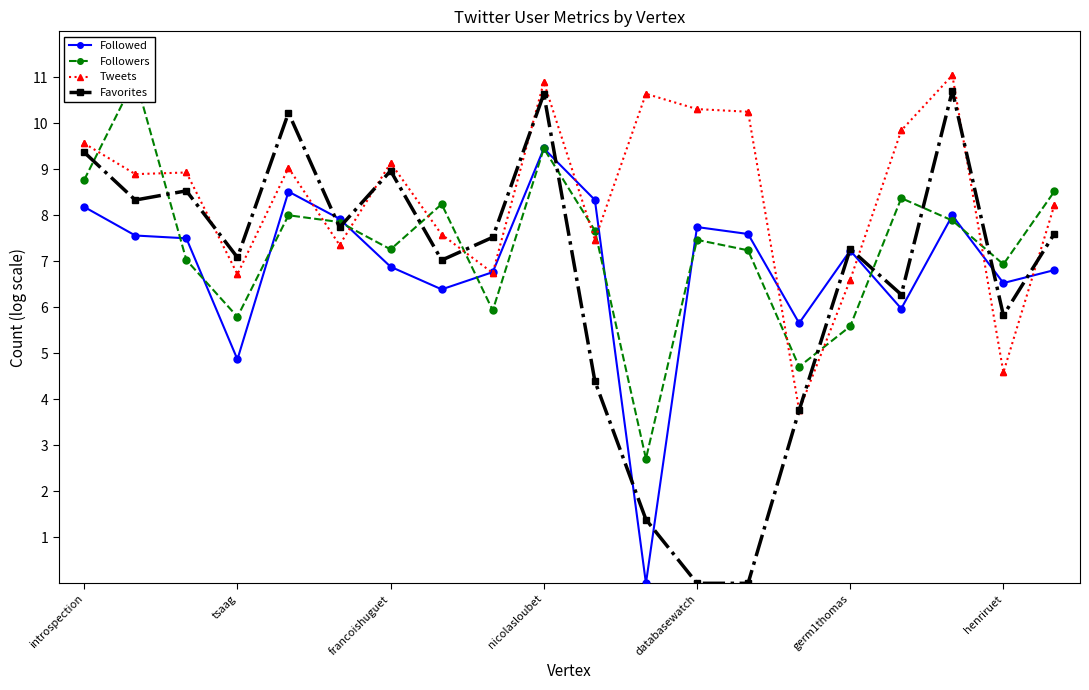

The value of Favorites at francoishuguet is 9.0. True or false?

True